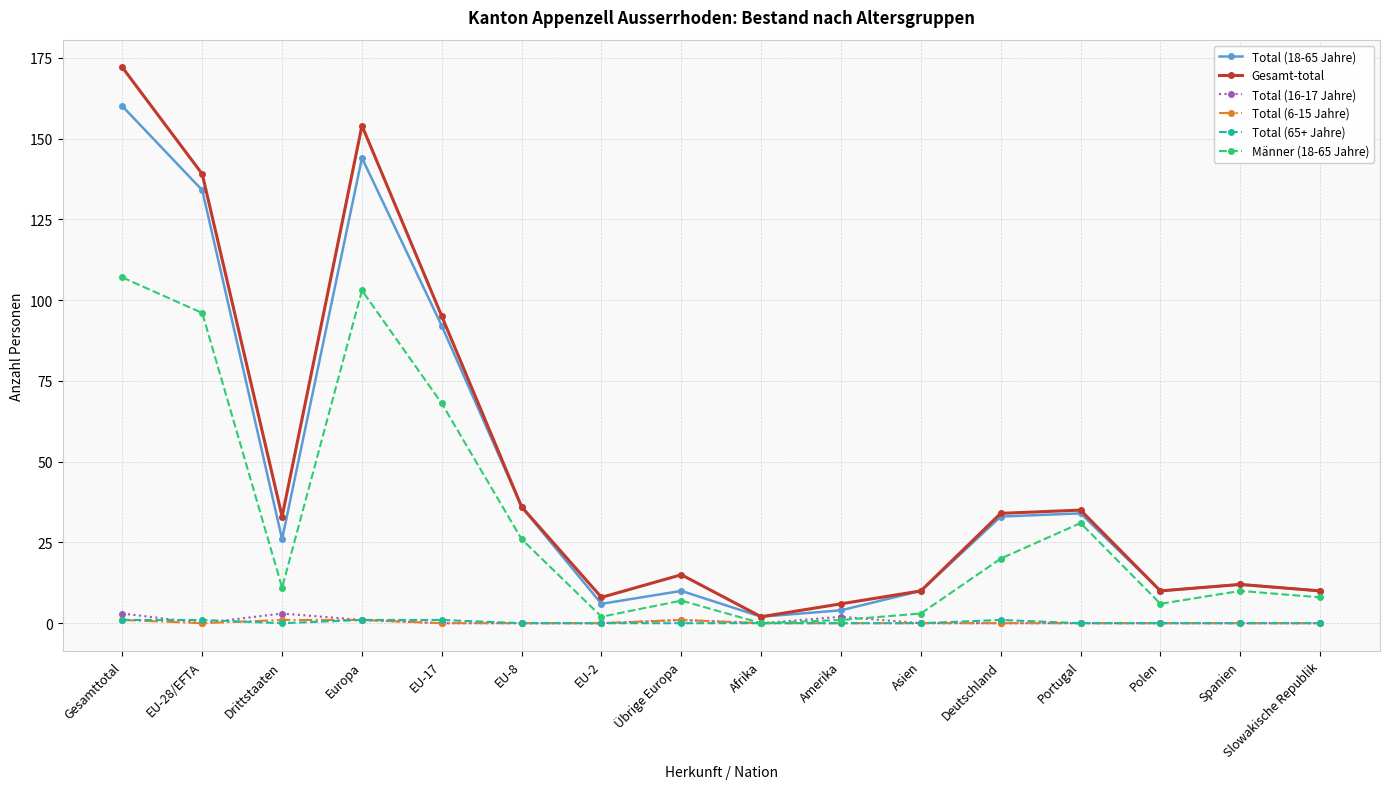

Which series has the widest spread of values?

Gesamt-total